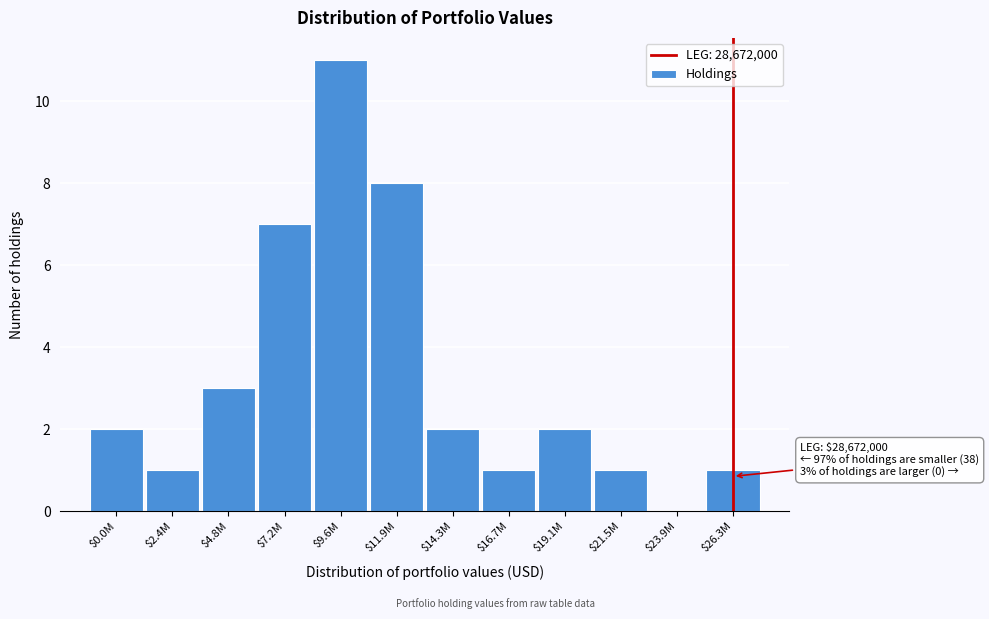

The chart shows a value of 0 at $21.5M. True or false?

False